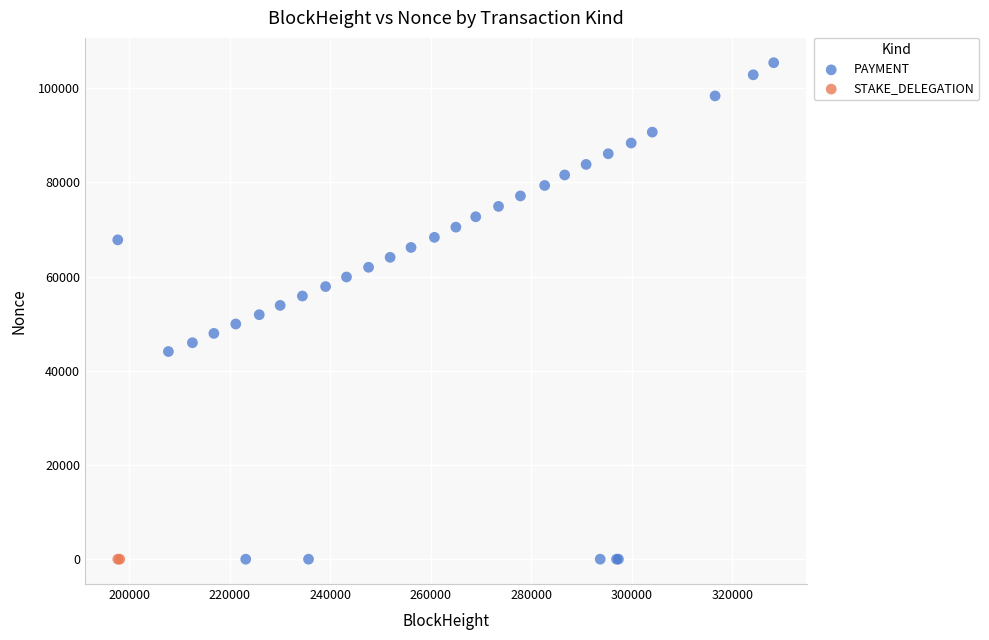

What are all the series names shown in the legend?

PAYMENT, STAKE_DELEGATION